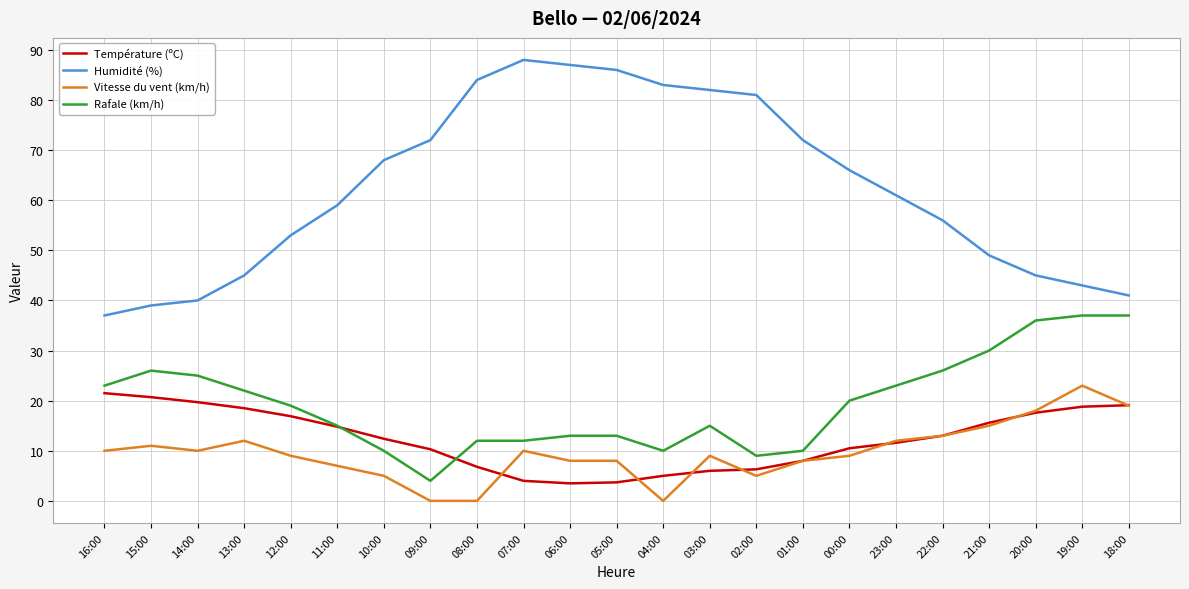

Is it true that Humidité (%) equals 68.0 at 10:00?

True